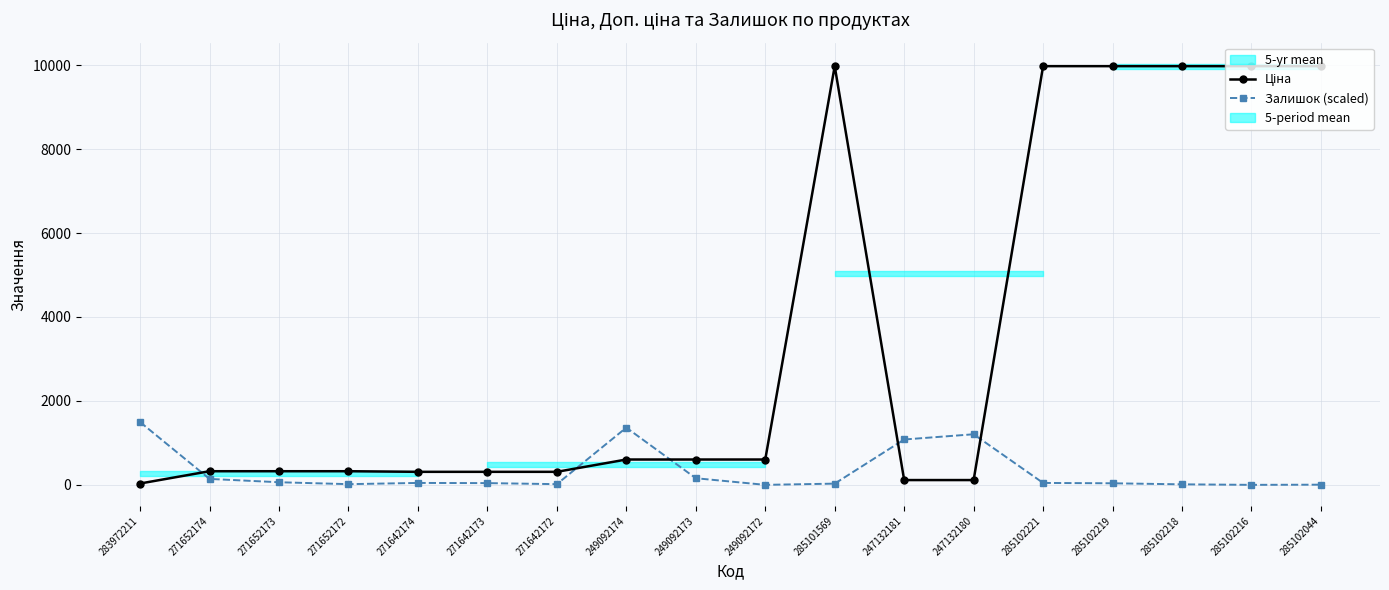

Rank the series by their maximum value, from highest to lowest.

Ціна, Залишок (scaled)